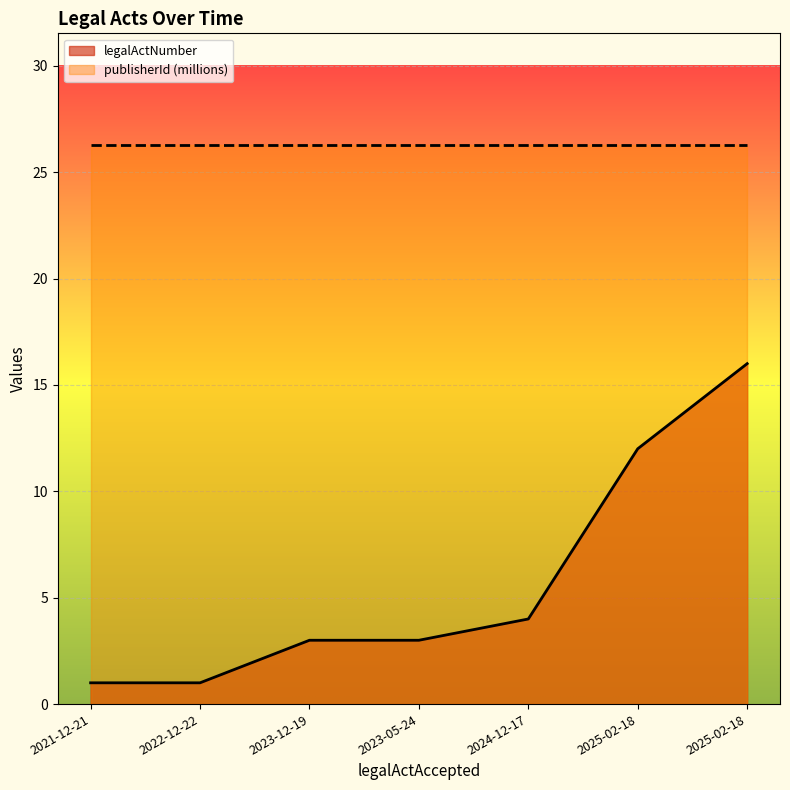

What is the average value?

6